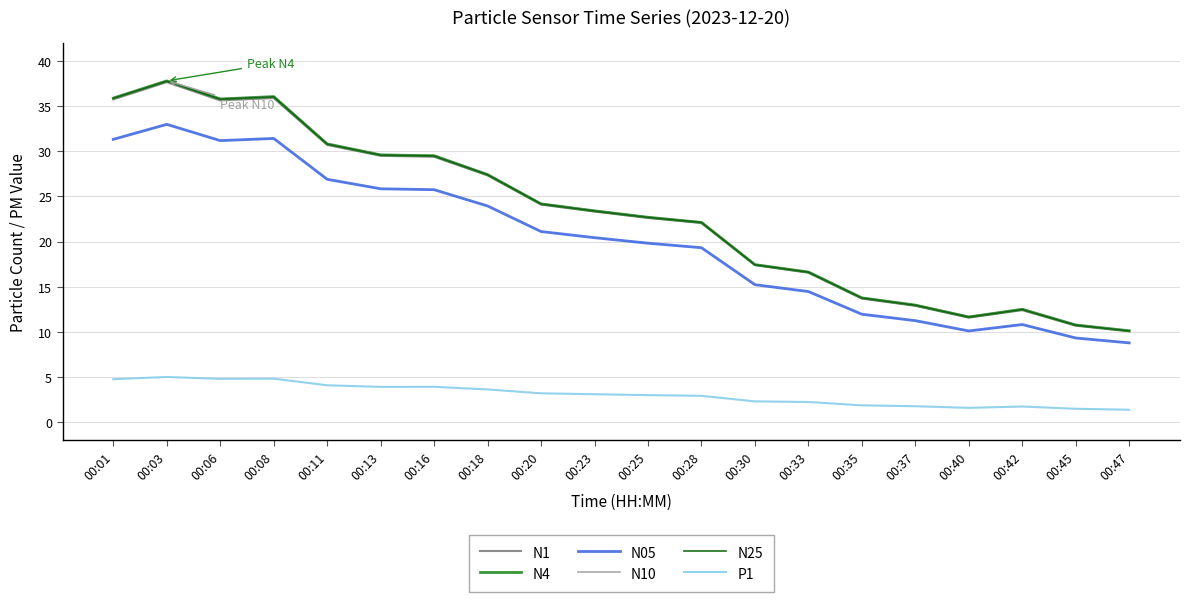

How many lines are shown in the chart?

6